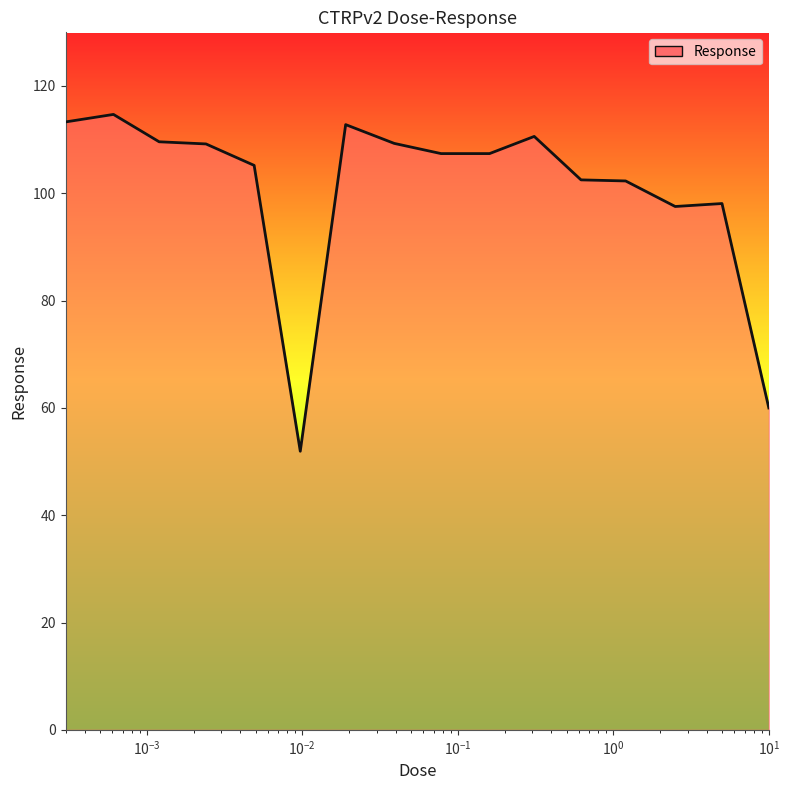

What is the difference between the maximum and minimum values?

62.8